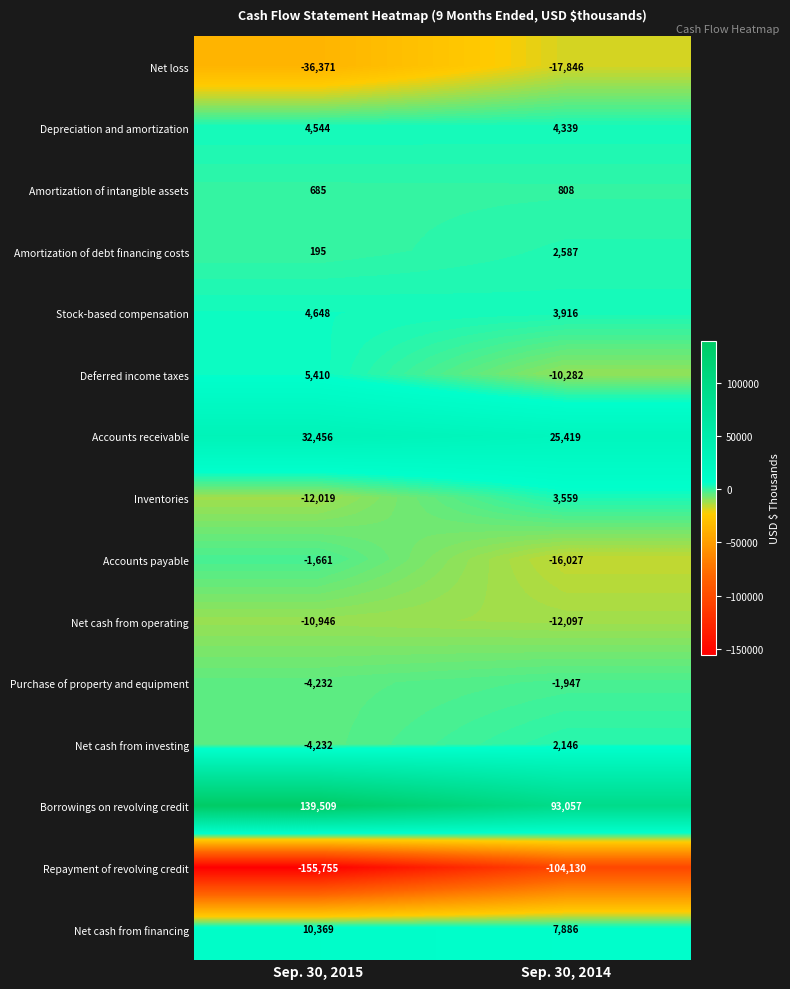

What is the sum of all Inventories values?

-8460